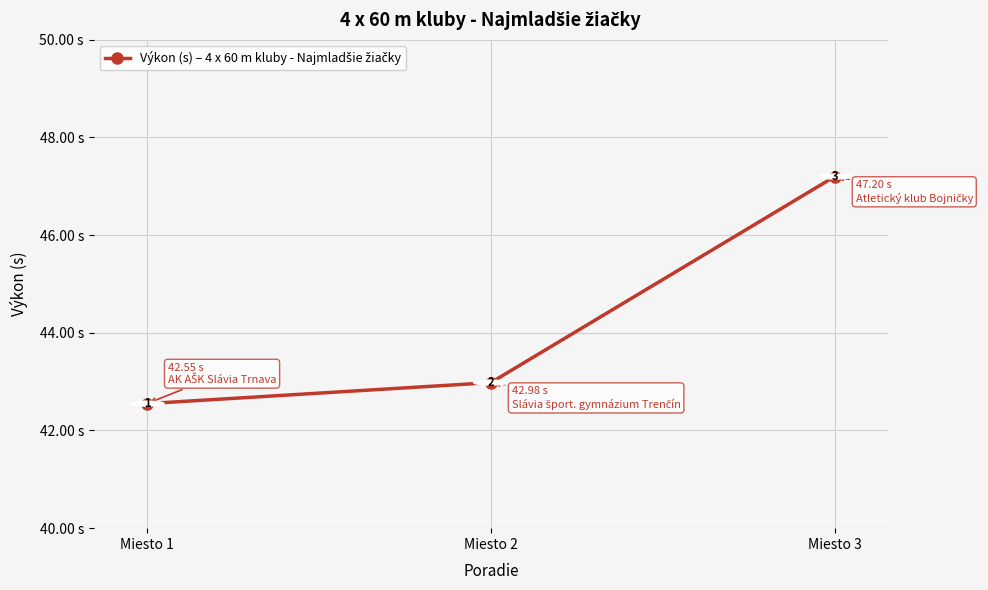

The value at Miesto 3 is 47.2. True or false?

True